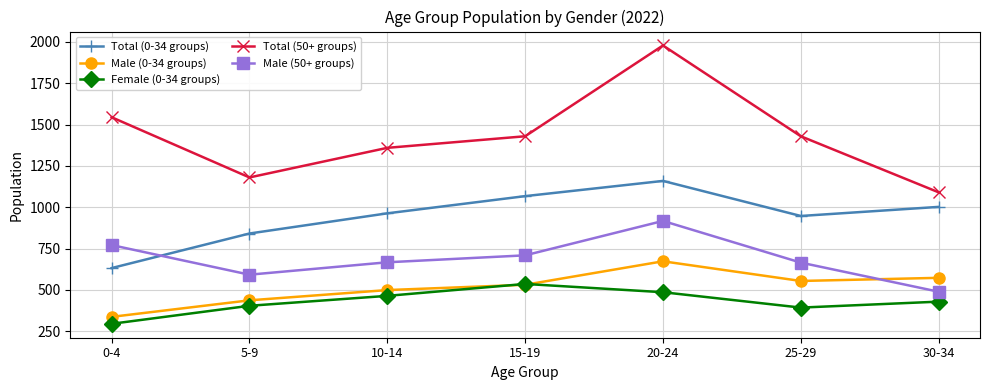

True or false: Female (0-34 groups) has a value of 242 at 15-19.

False